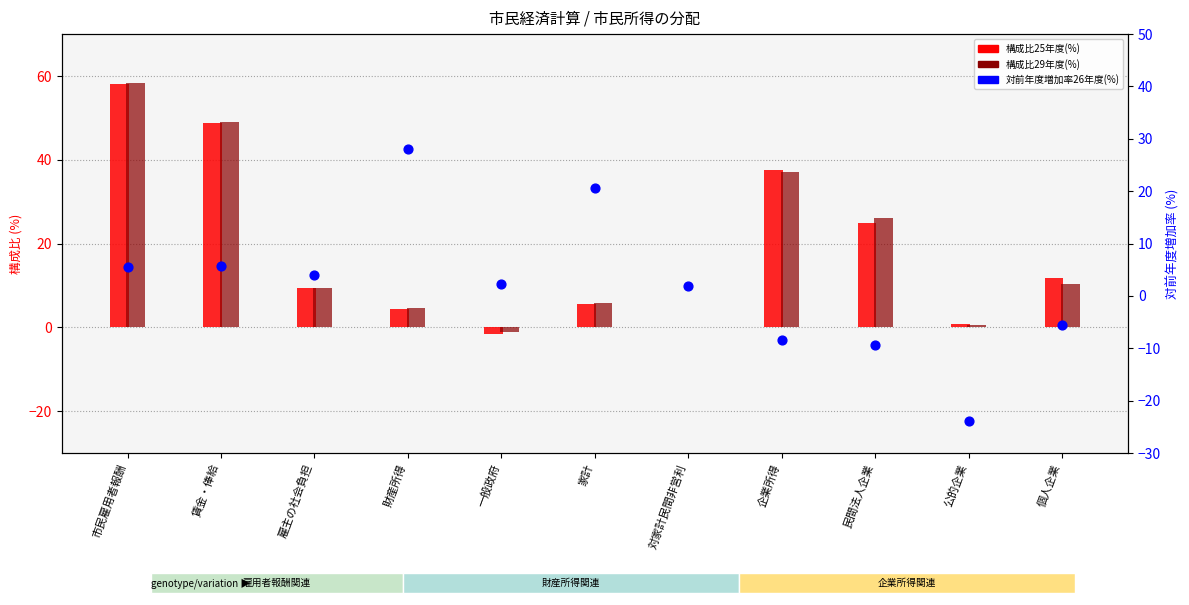

What is the total value across all series at 個人企業?

16.7